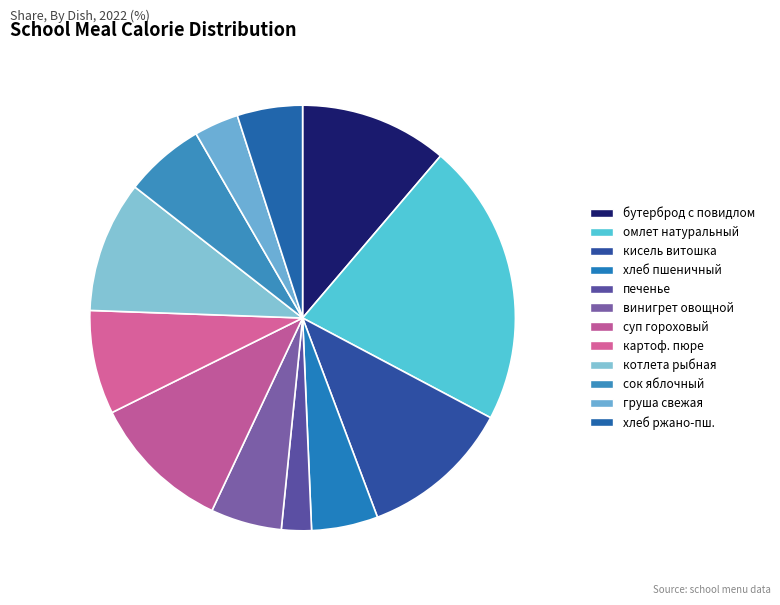

Count the number of slices in the pie.

12